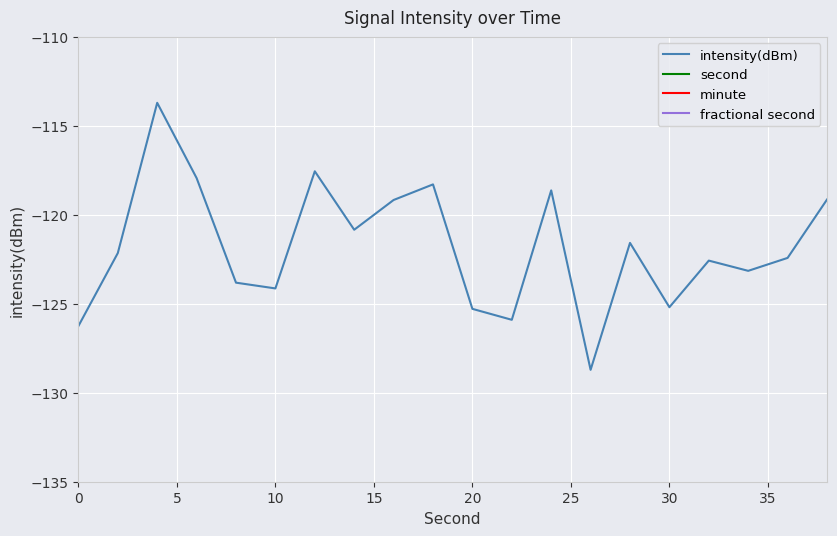

True or false: intensity(dBm) has a value of -125.2 at 30.

True